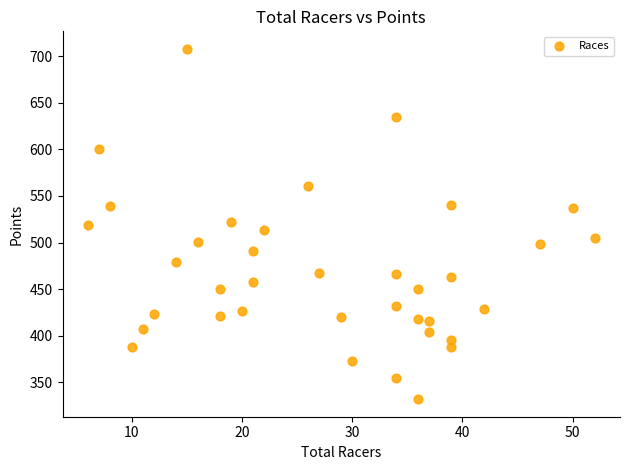

What is the range of Y values (max minus min)?

376.2